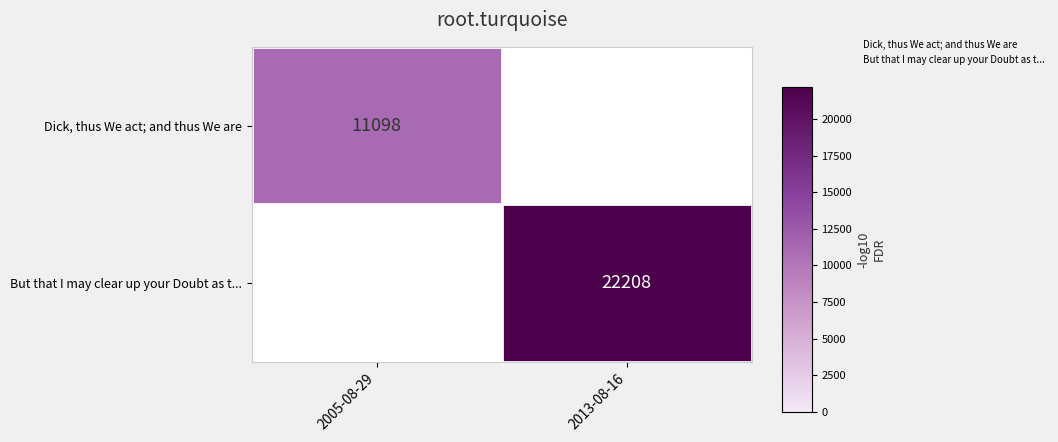

List the series in order of their overall mean, lowest first.

Dick, thus We act; and thus We are, But that I may clear up your Doubt as t...